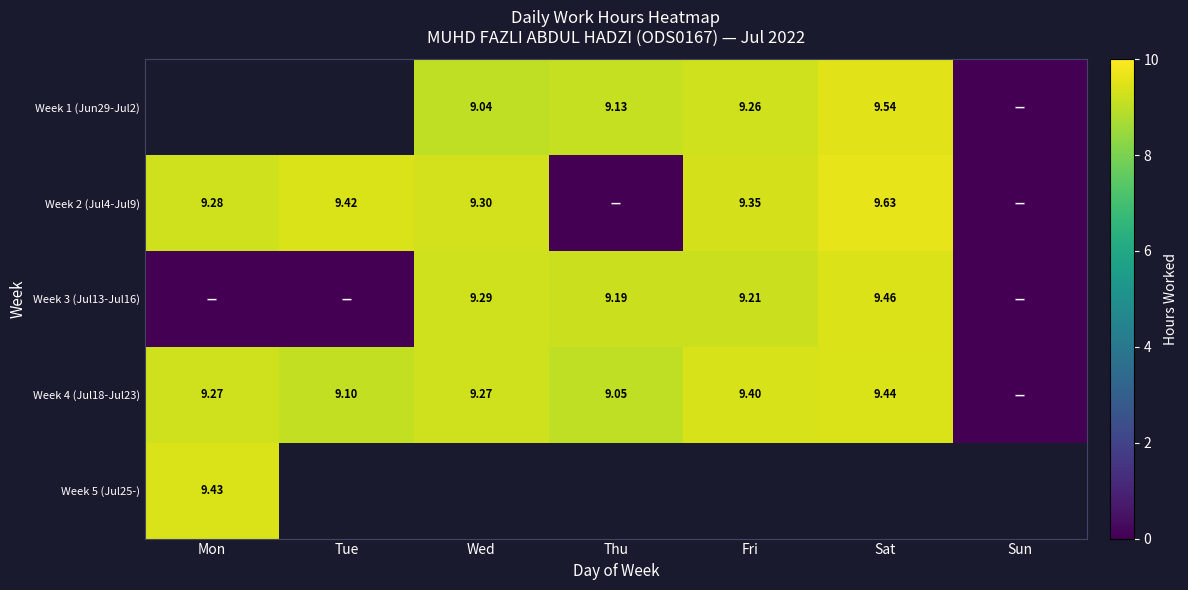

How many series are shown in this chart?

5